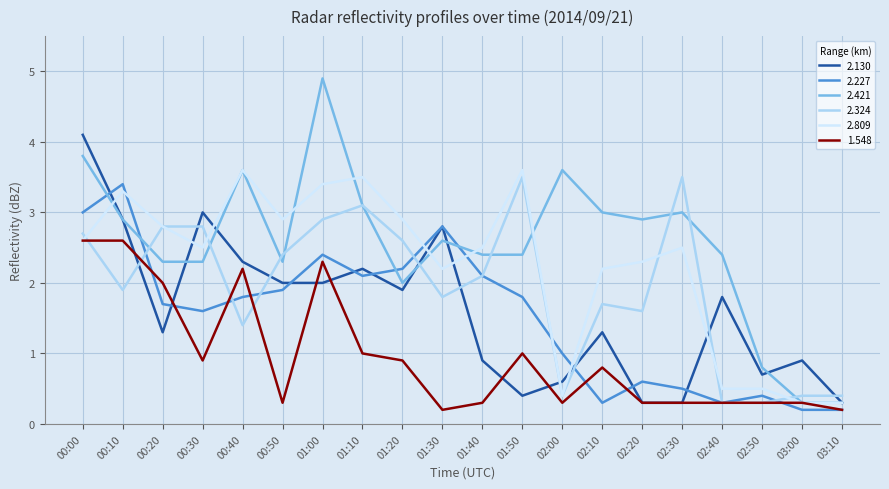

What position from the left is 00:50?

6